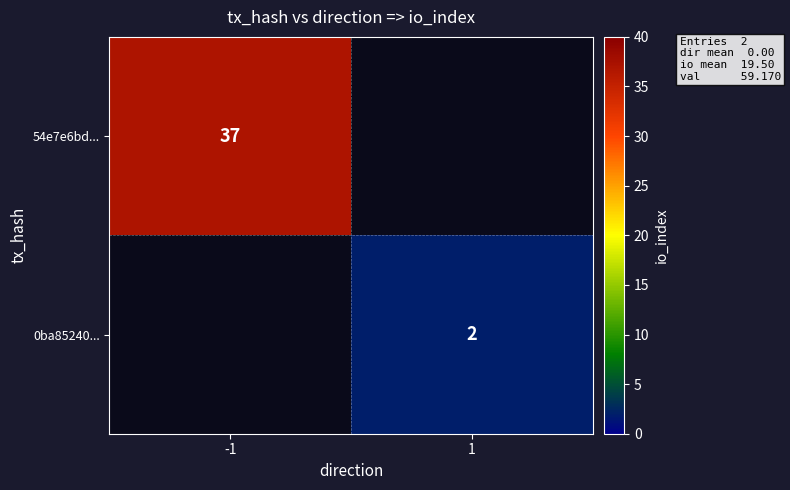

The value of 0ba85240... at 1 is 3. True or false?

False